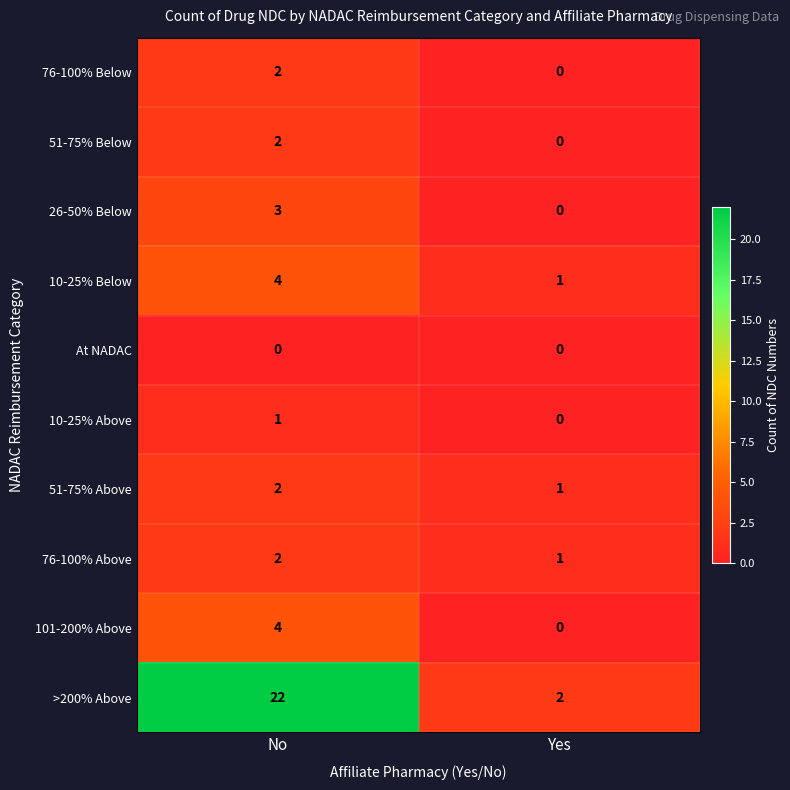

Count the number of categories in the chart.

2